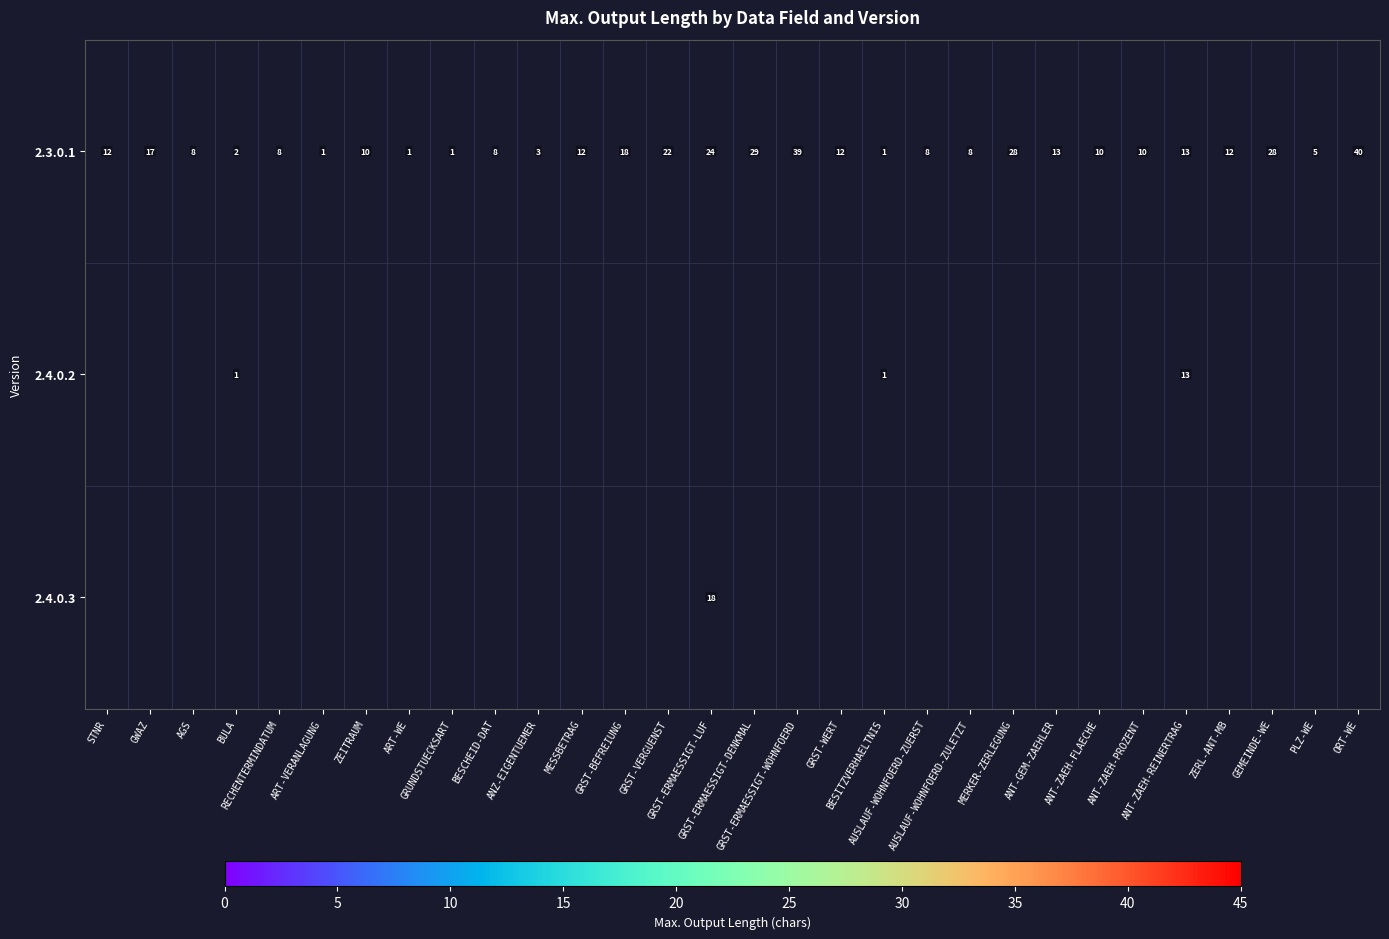

Which series changed the most between GRST-VERGUENST and BESITZVERHAELTNIS?

2.3.0.1